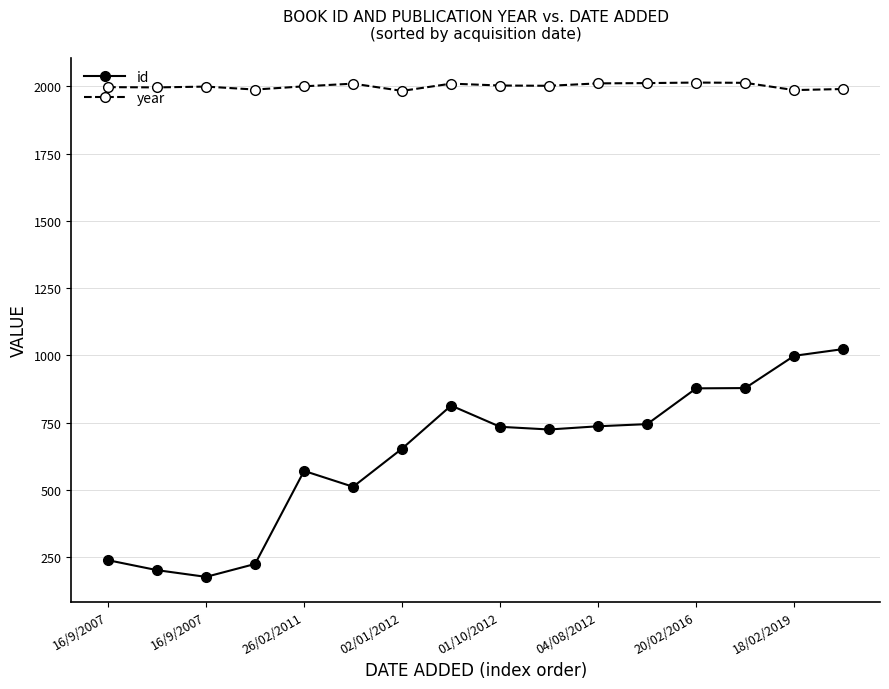

What is the smallest value displayed?

176